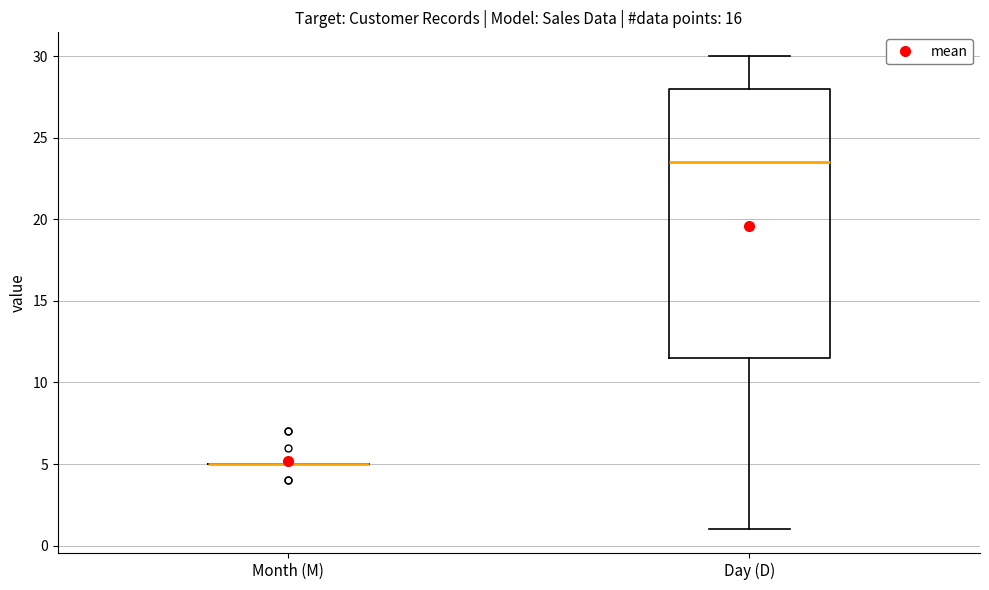

Reading left to right, transcribe this box plot: for each box, give where its median line is, the range the box spans, and where its two whiskers end, as read against the y-axis. The values are not printed on the chart, so give them approximately, as read against the axis.

Month (M): box collapsed to a line at 5.0, whiskers 5.0 to 5.0
Day (D): median 23.5, box 11.5 to 28.0, whiskers 1.0 to 30.0